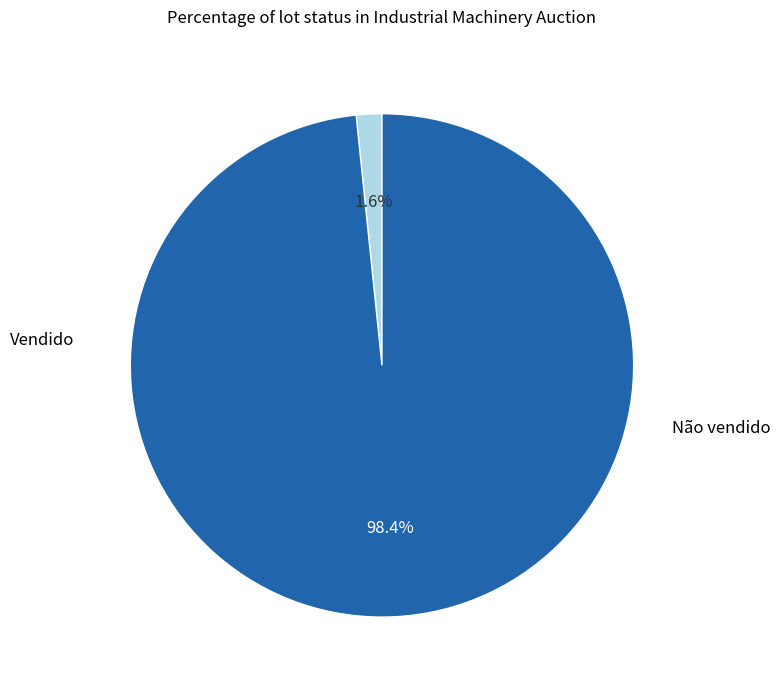

Does any single category account for the majority?

Yes